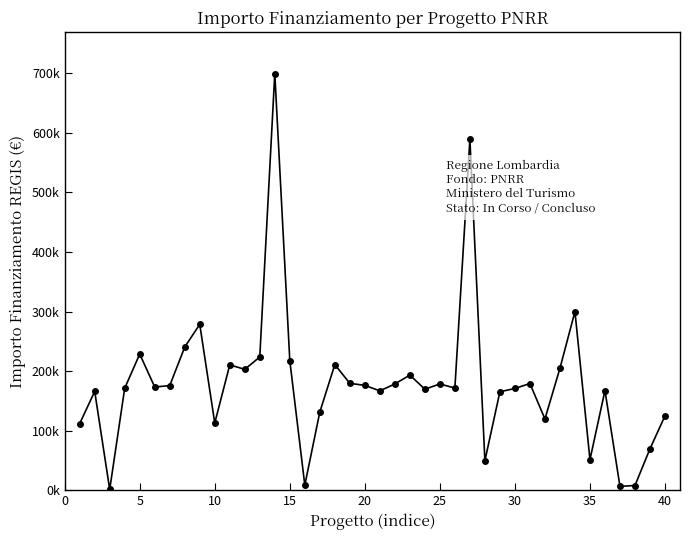

Reading left to right, what are all the values shown in this chart?

111760.0	165869.6	1200.0	171177.7	228592.8	173263.3	175568.4	240397.6	278493.2	112730.4	210514.6	202864.8	223771.4	699734.4	217613.5	8377.6	131200.0	210913.7	179420.1	176000.4	166759.8	178382.6	193263.3	169582.1	178415.8	171450.0	589176.8	49500.0	165282.1	170800.4	179105.2	119584.9	204636.2	300000.0	51240.0	167299.1	6330.0	7853.0	69532.6	124800.0